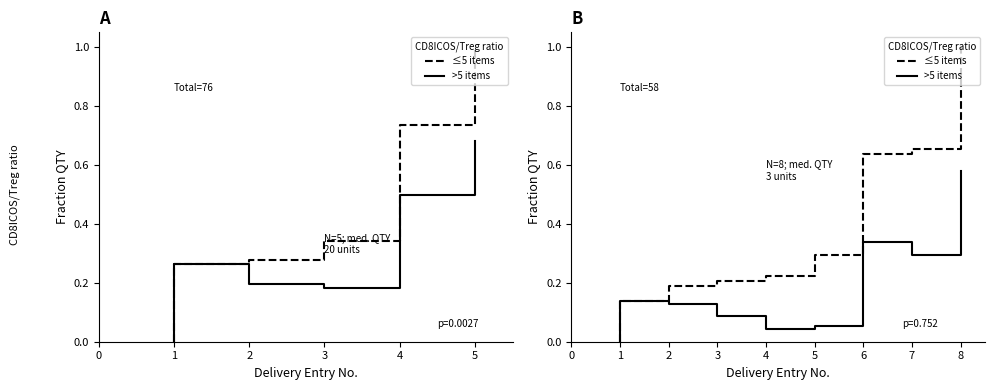

Between 7 and 2, which is larger?

7